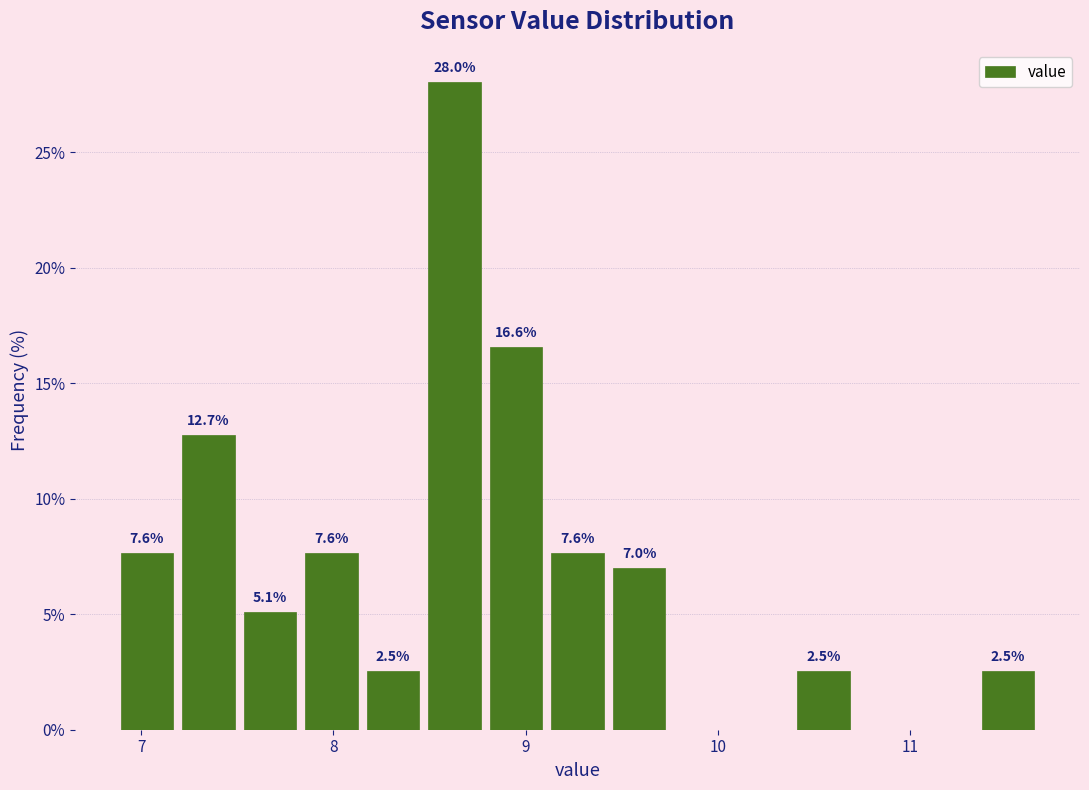

Around what value on the x-axis is the tallest bar? Give the approximate position of its centre, as read against the axis.

8.6